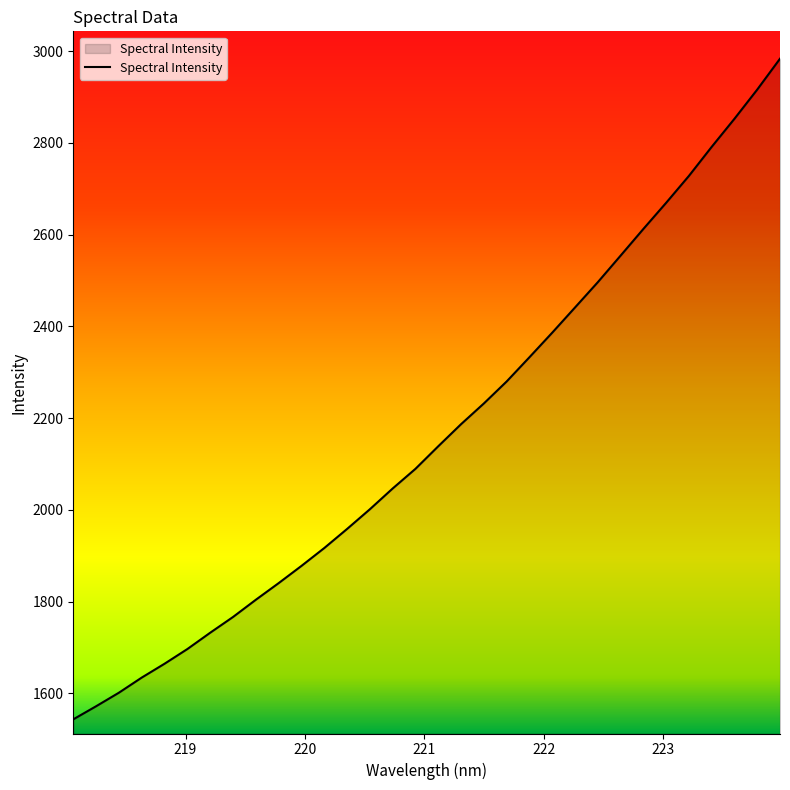

How many series are shown in this chart?

1